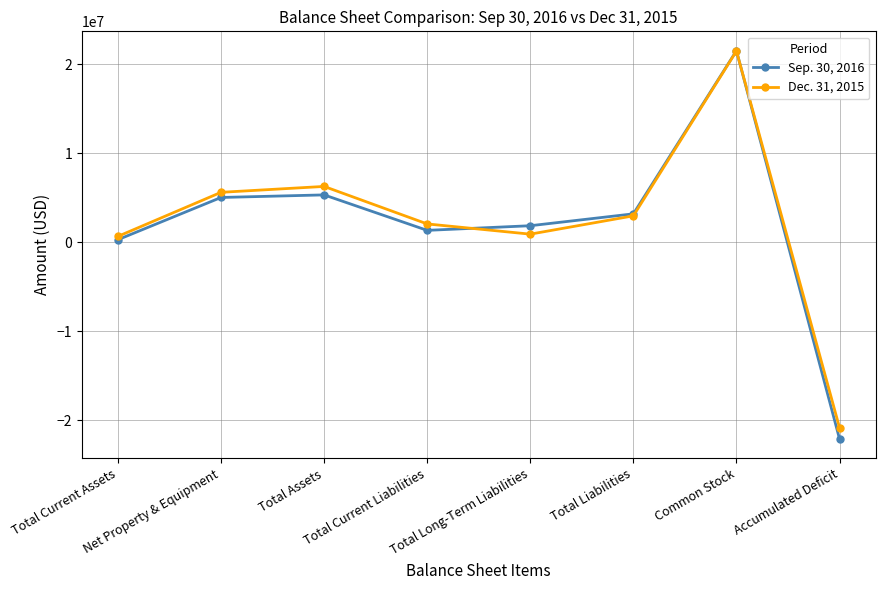

What is the spread (max minus min) of values at Total Long-Term Liabilities?

947422